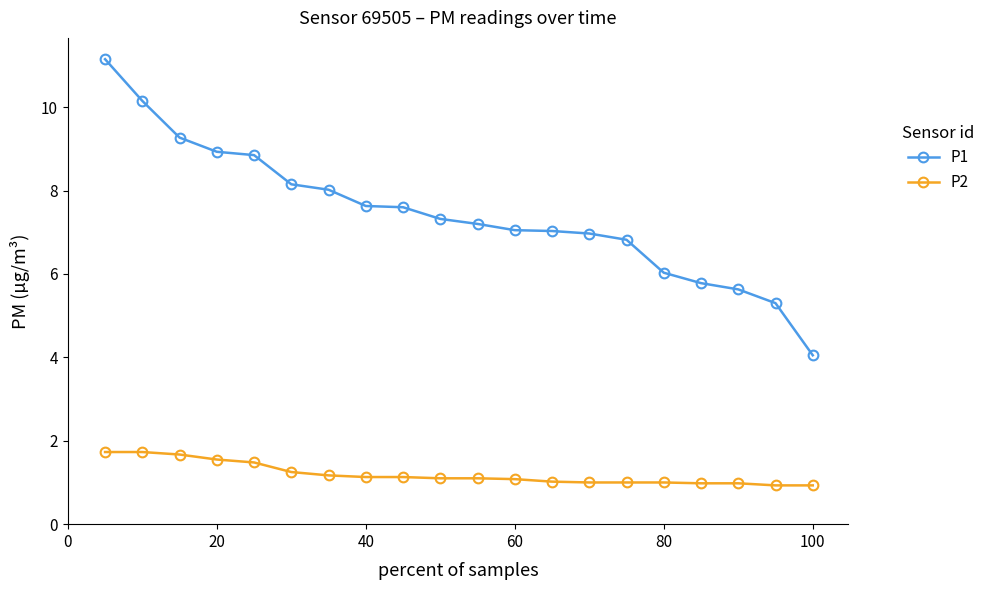

True or false: P2 and P1 intersect in this chart.

False